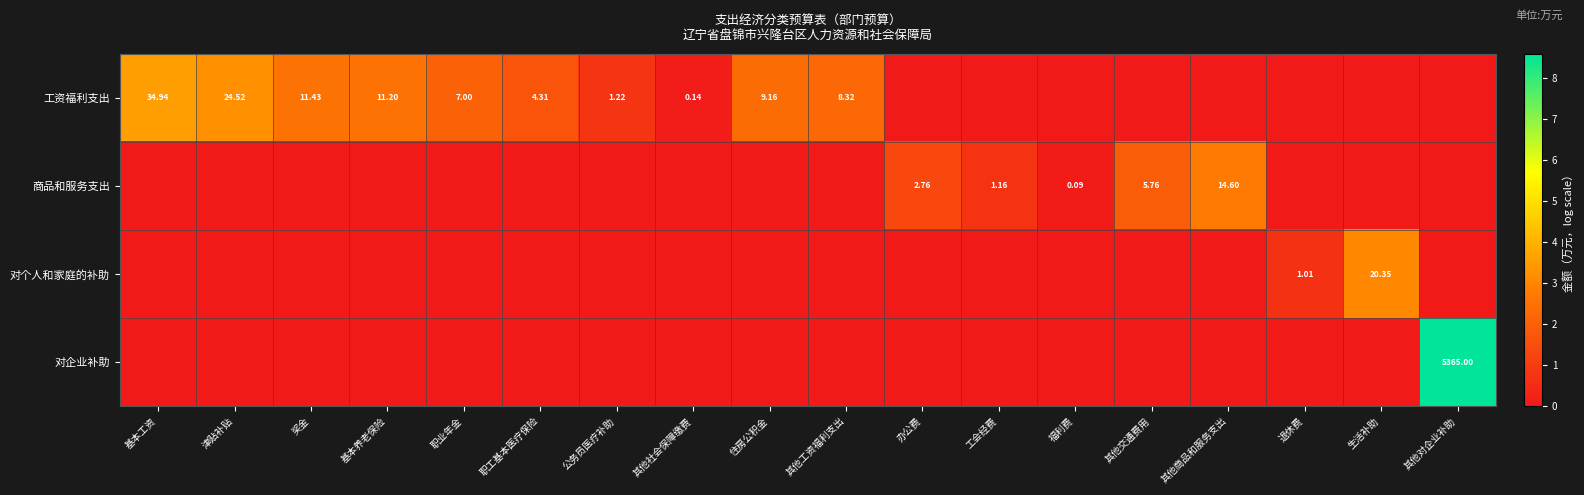

At which category is the sum across all series the highest?

其他对企业补助